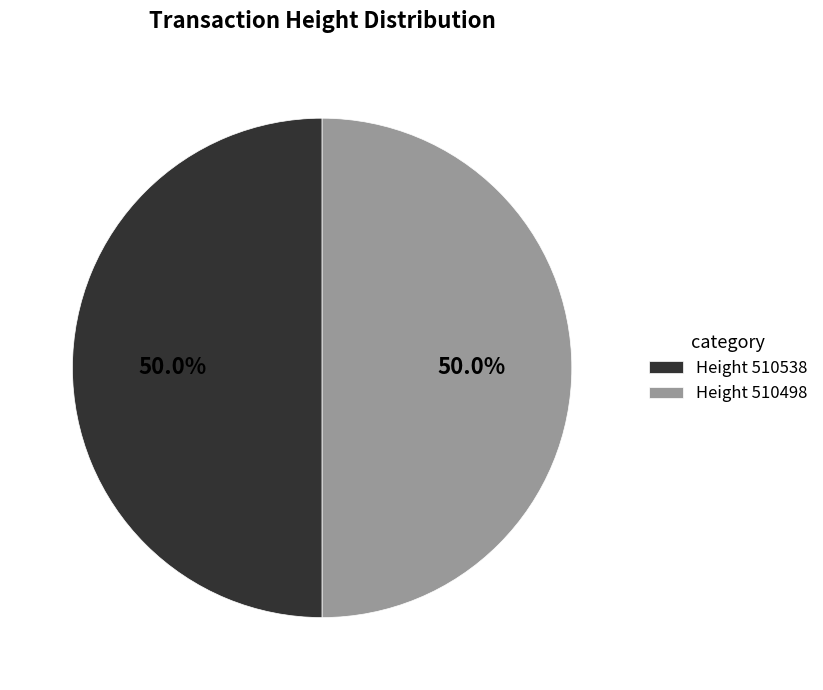

Combined, what portion of the pie is Height 510498 and Height 510538?

100.0%